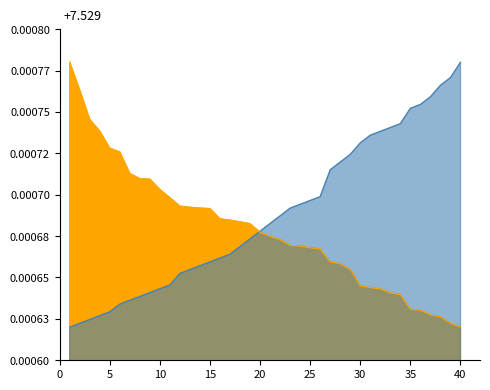

Is it true that ΜΟΡΙΑ ΠΙΝΑΚΑ equals 0.0 at 8?

True